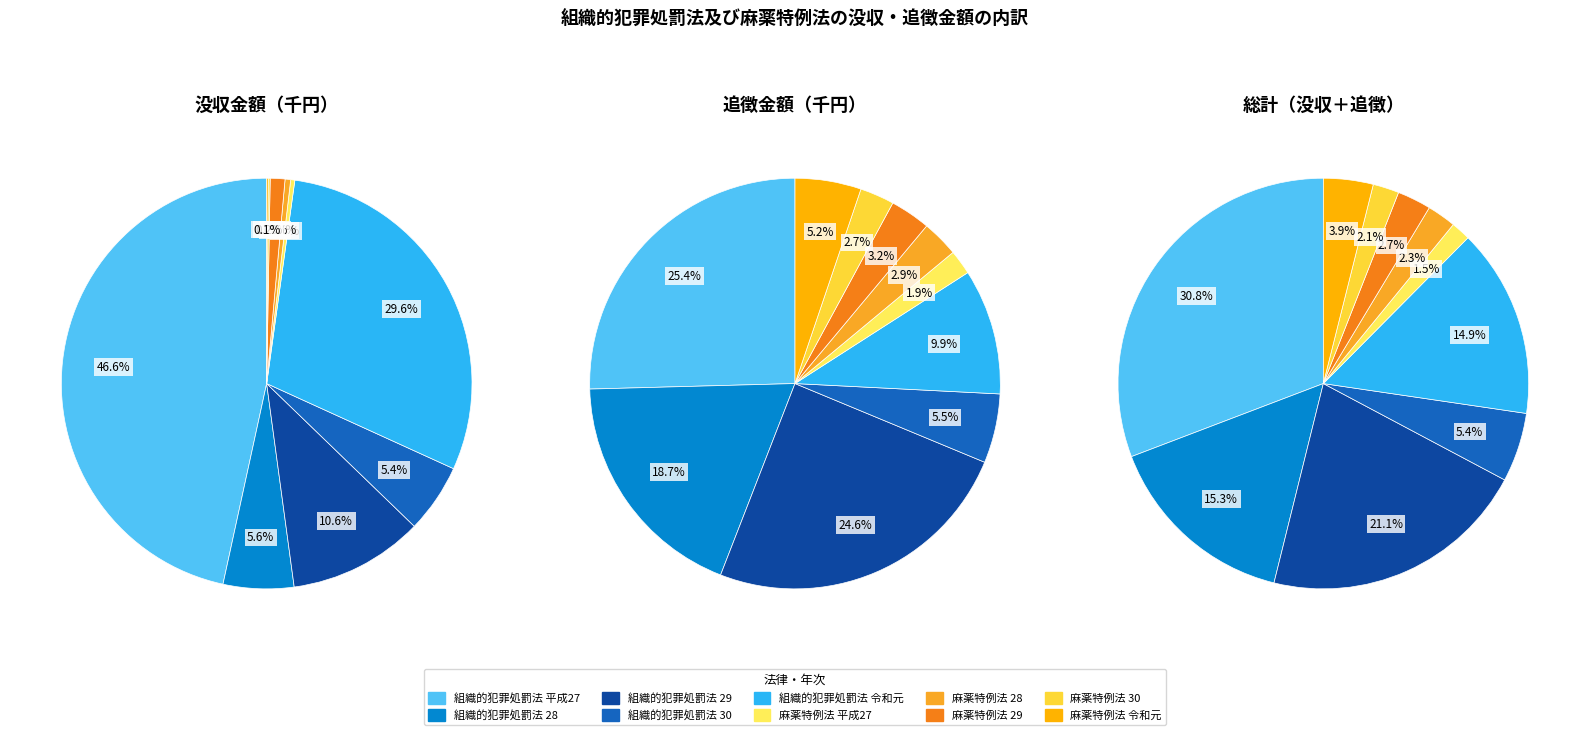

The 組織的犯罪処罰法 30 slice represents 5% of the pie. True or false?

True